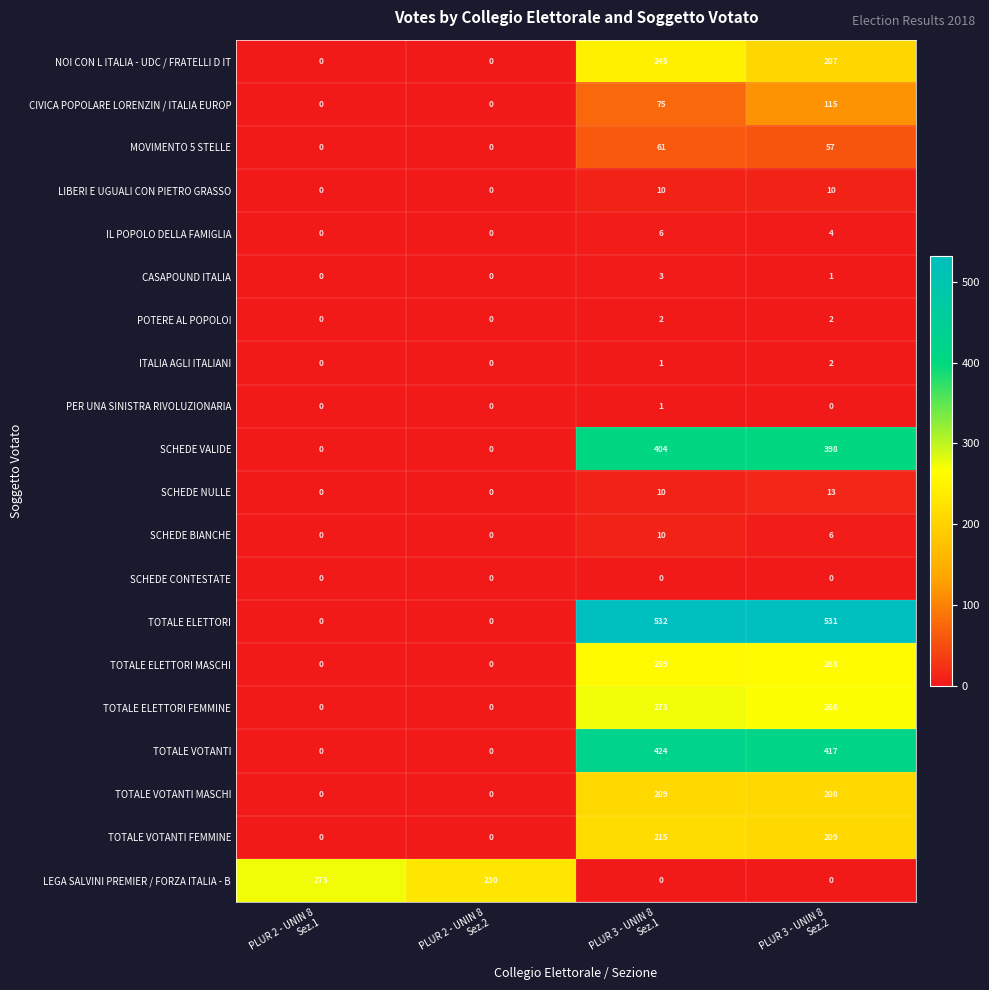

What is the difference between the maximum and minimum values in the TOTALE VOTANTI FEMMINE series?

215